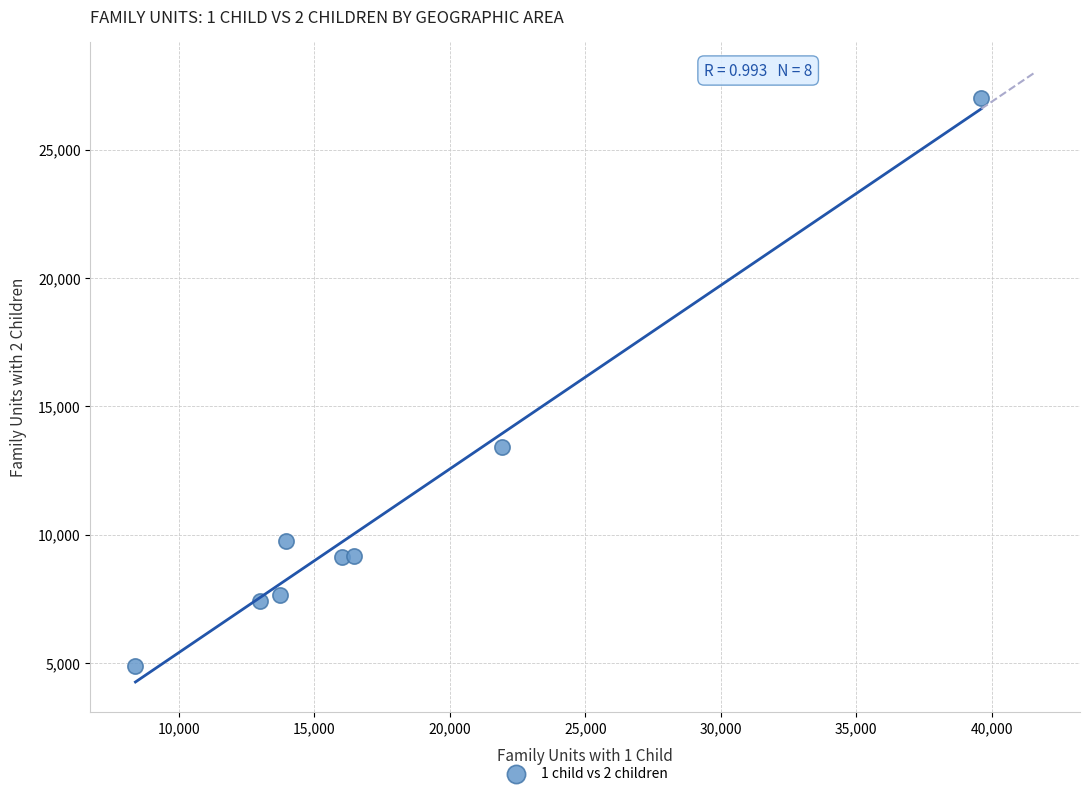

What is the average X value?

17884